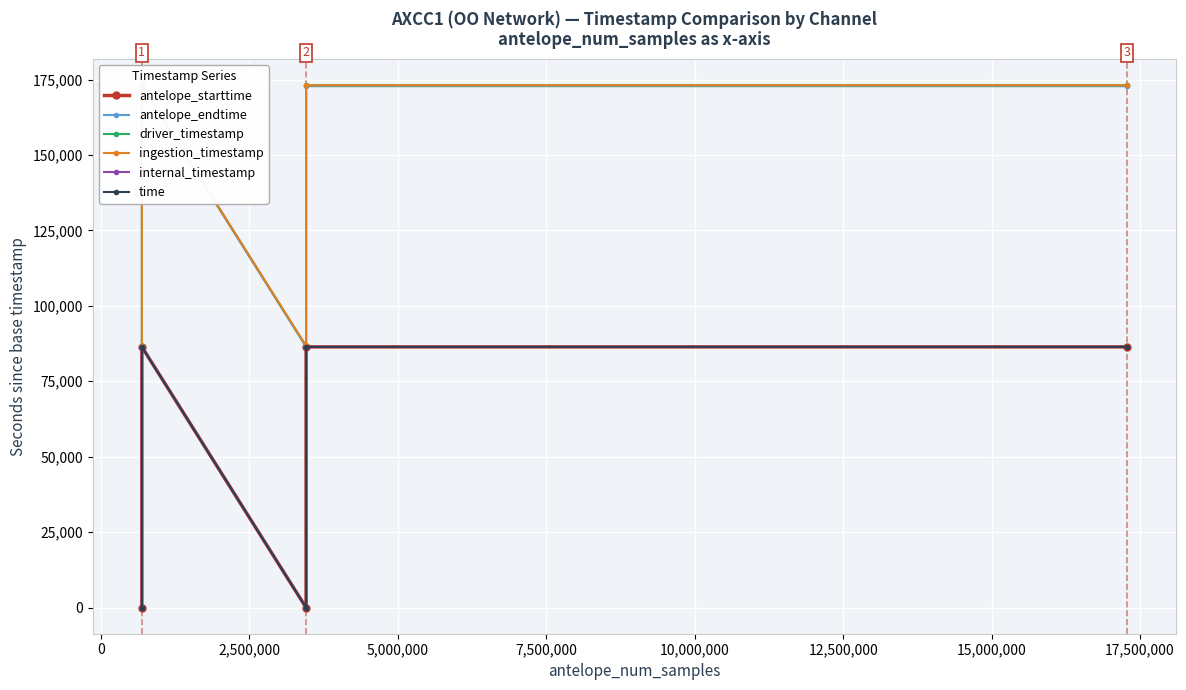

In time, how many points are lower than both neighbors (excluding endpoints)?

1